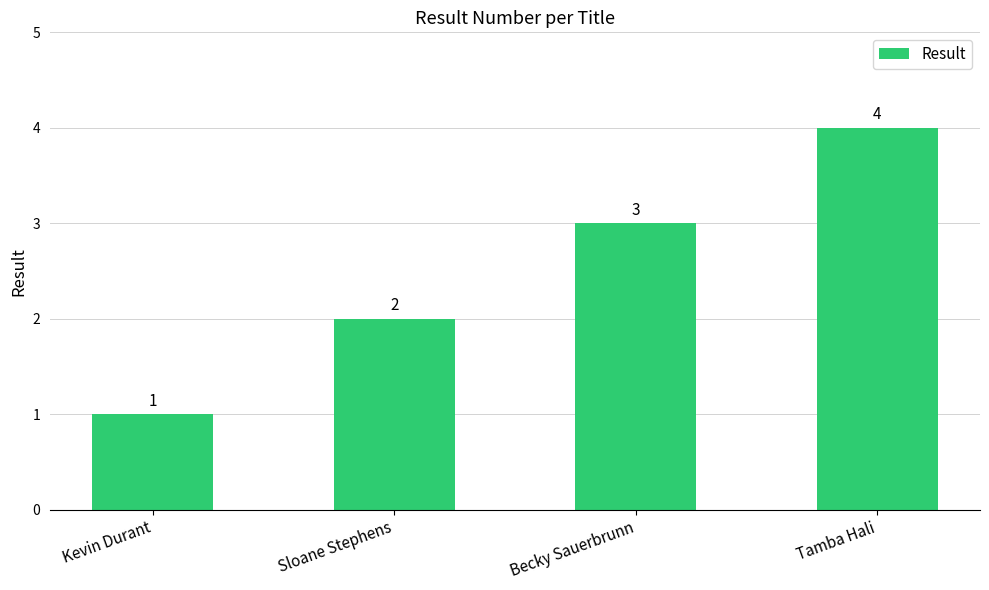

The chart shows a value of 0 at Kevin Durant. True or false?

False